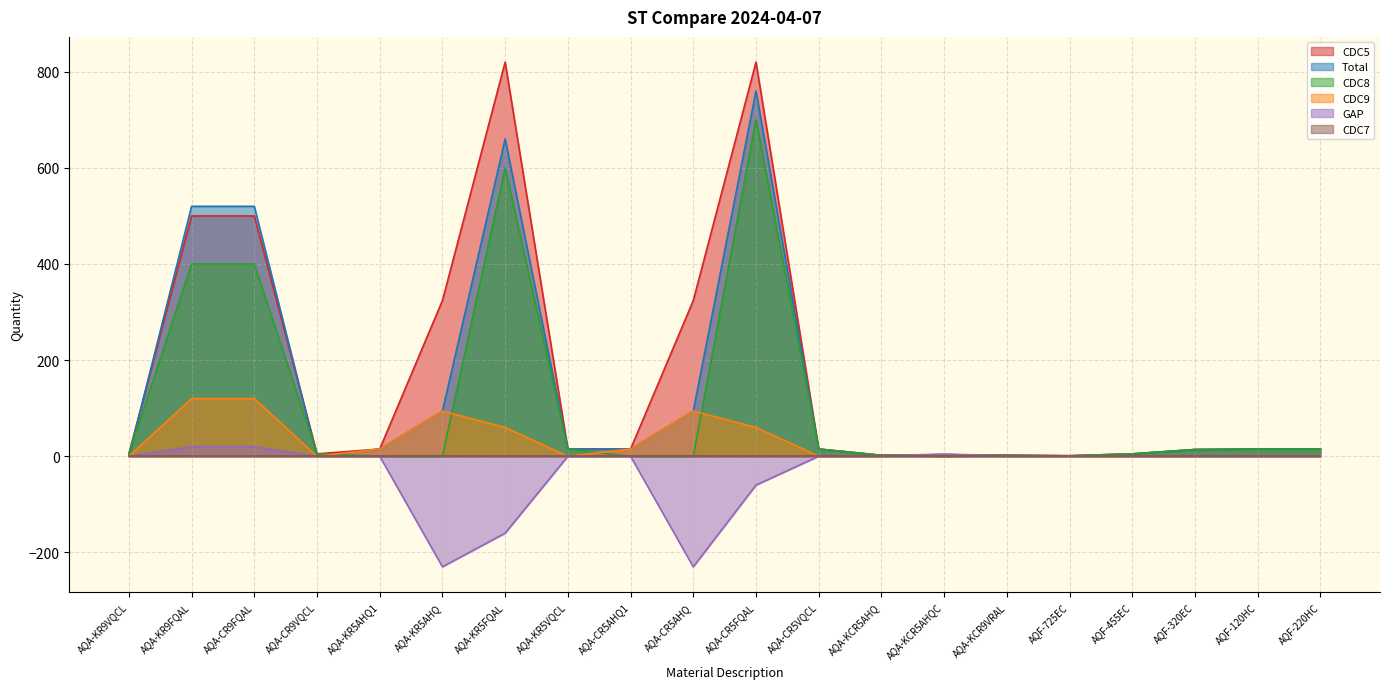

Between which two adjacent categories do CDC8 and CDC9 first intersect?

AQA-CR9VQCL and AQA-KR5AHQ1